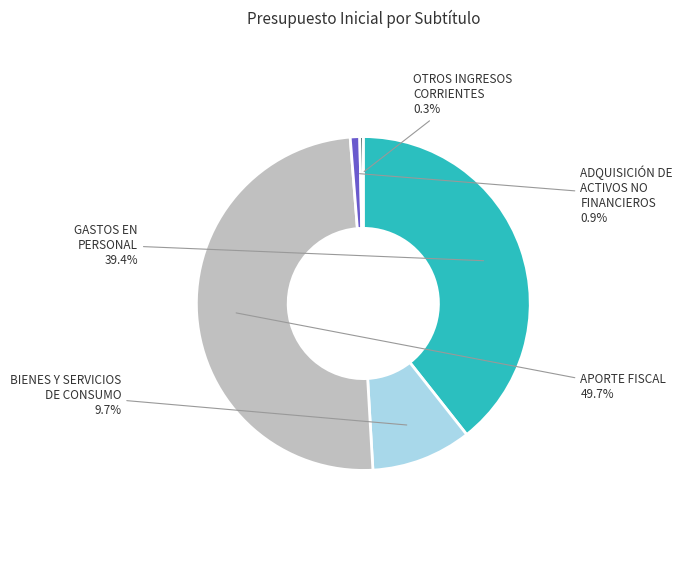

Is it true that OTROS INGRESOS CORRIENTES is 0% of the pie?

True